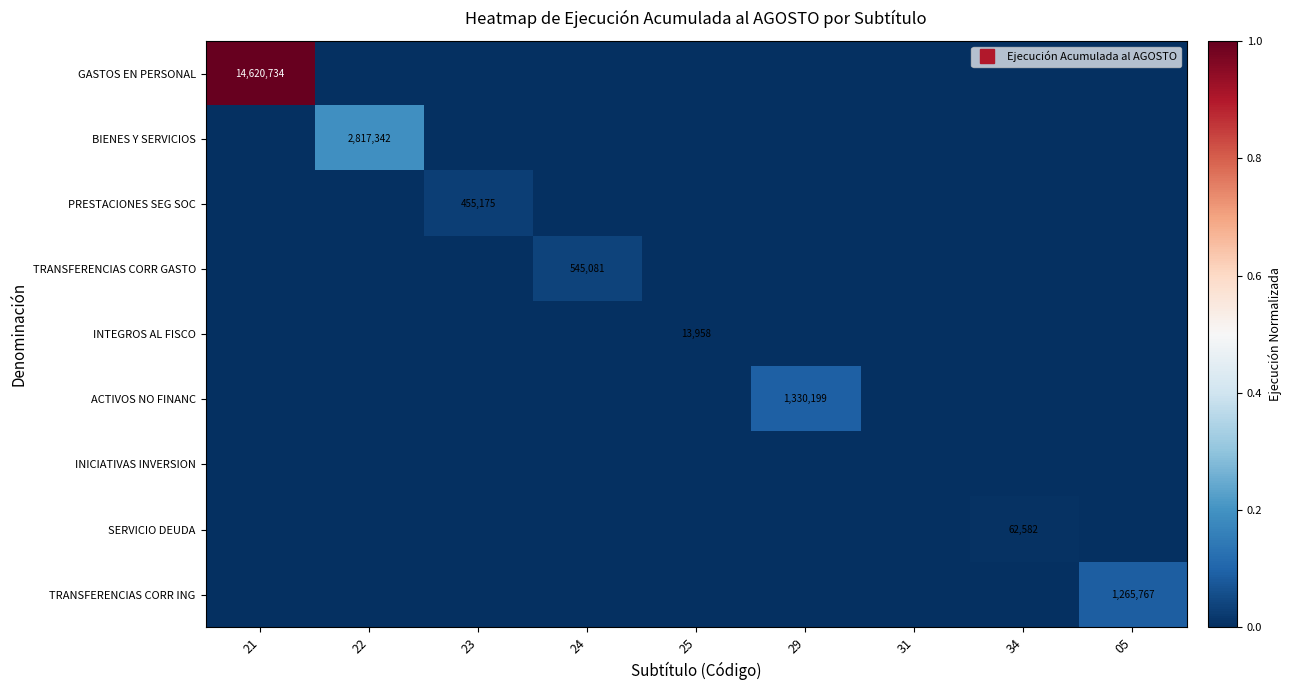

Is it true that ACTIVOS NO FINANC equals 0.1 at 29?

True